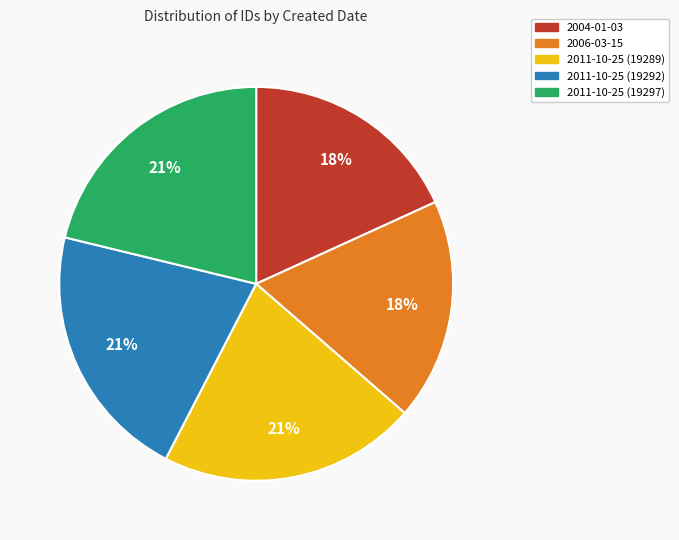

Count the number of slices in the pie.

5